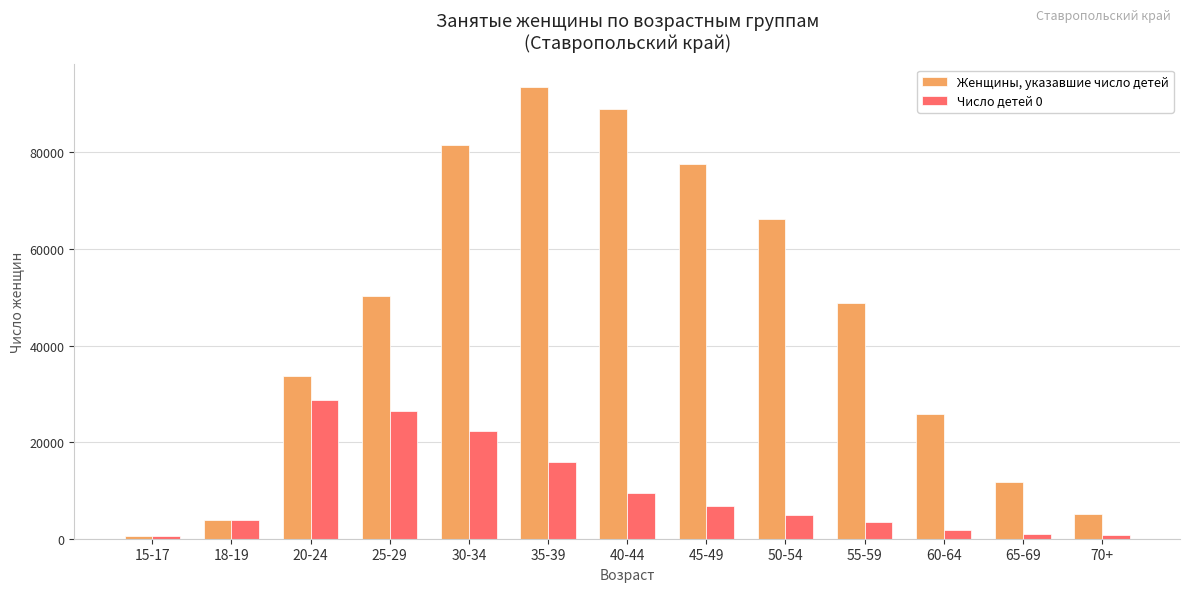

What is the maximum value shown in the chart?

93582